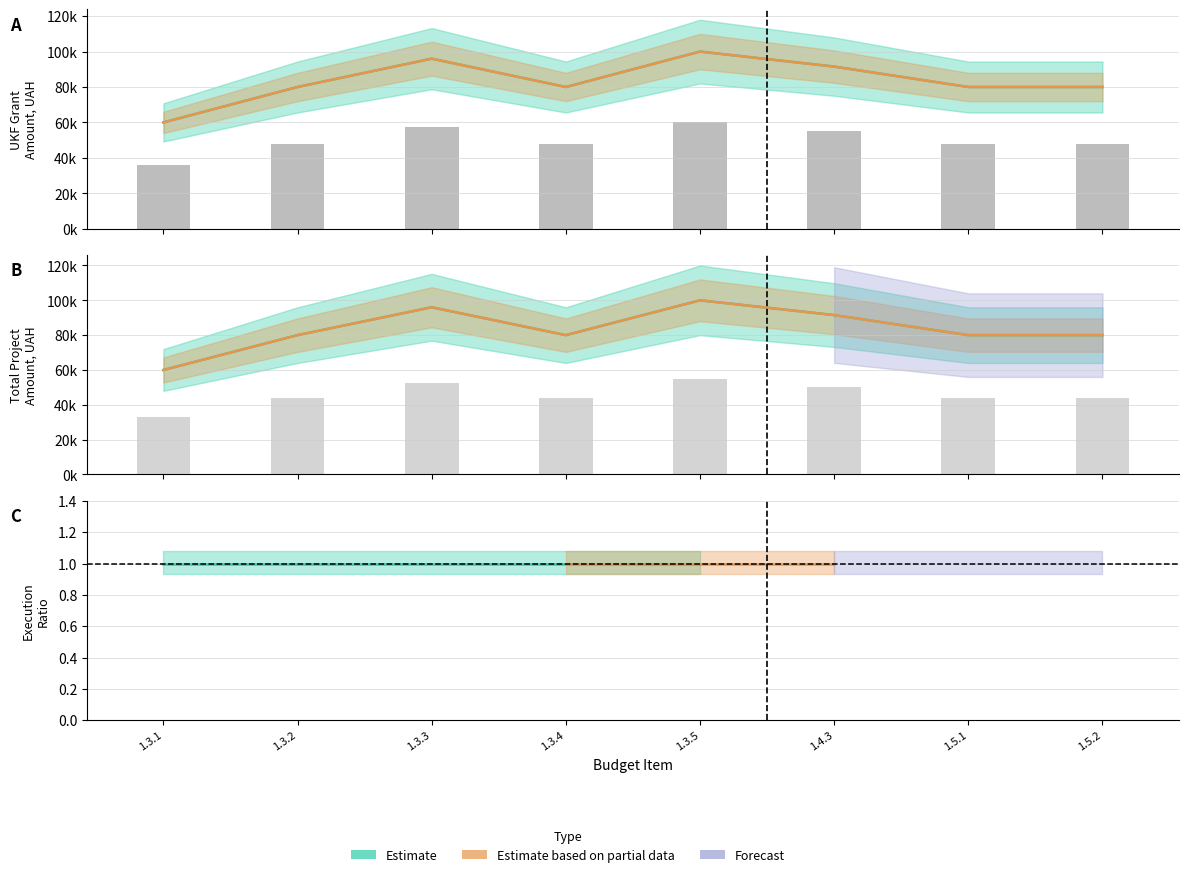

What is the label of the 7th bar from the right?

1.3.2